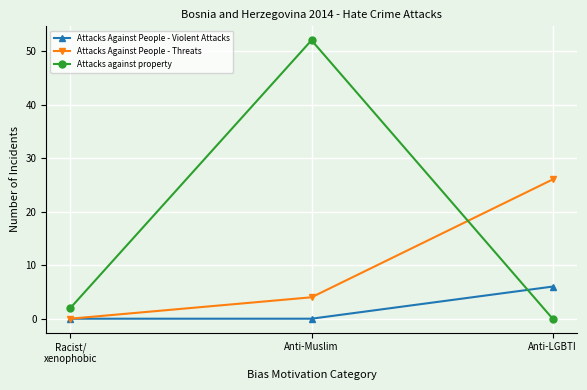

What is the total value across all series at Anti-LGBTI?

32